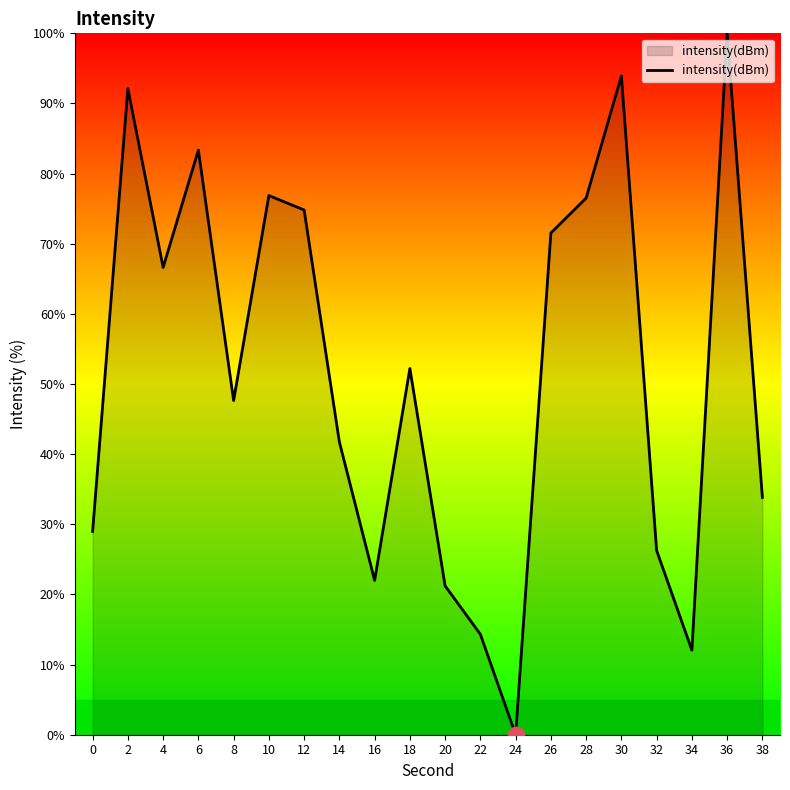

True or false: the data shows 76.5 at 28.

True